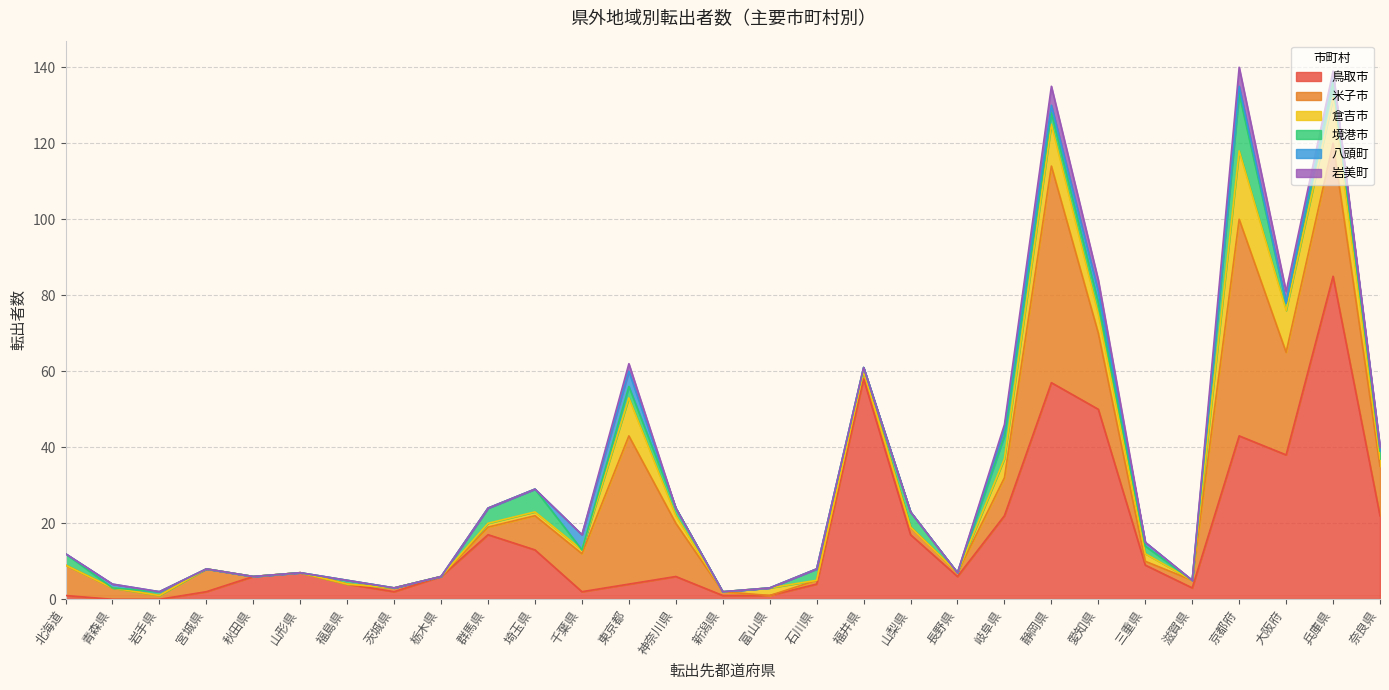

Is it true that 鳥取市 equals 1 at 新潟県?

True